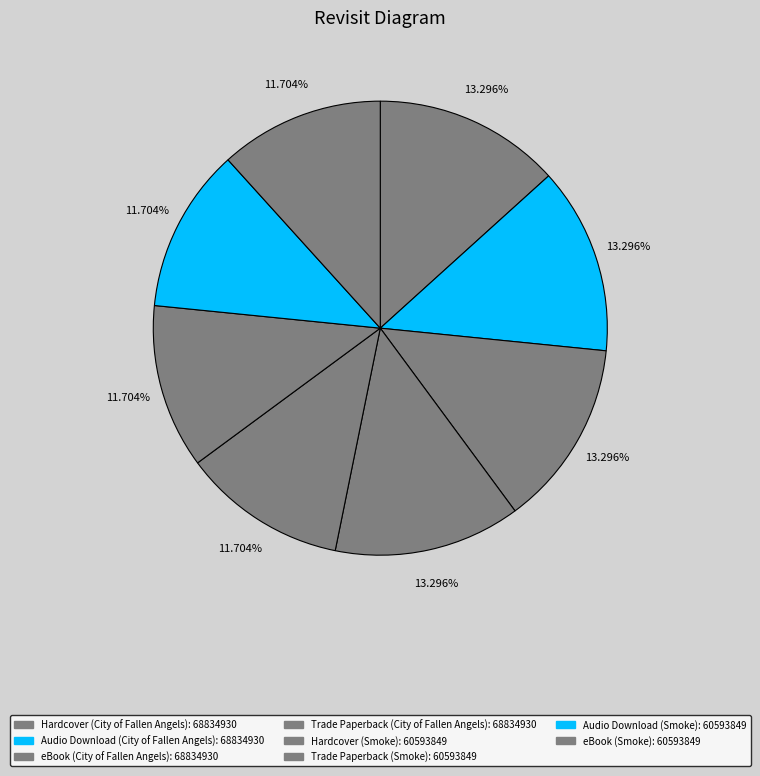

To the nearest percent, what percentage of the pie is Trade Paperback (City of Fallen Angels)?

13%